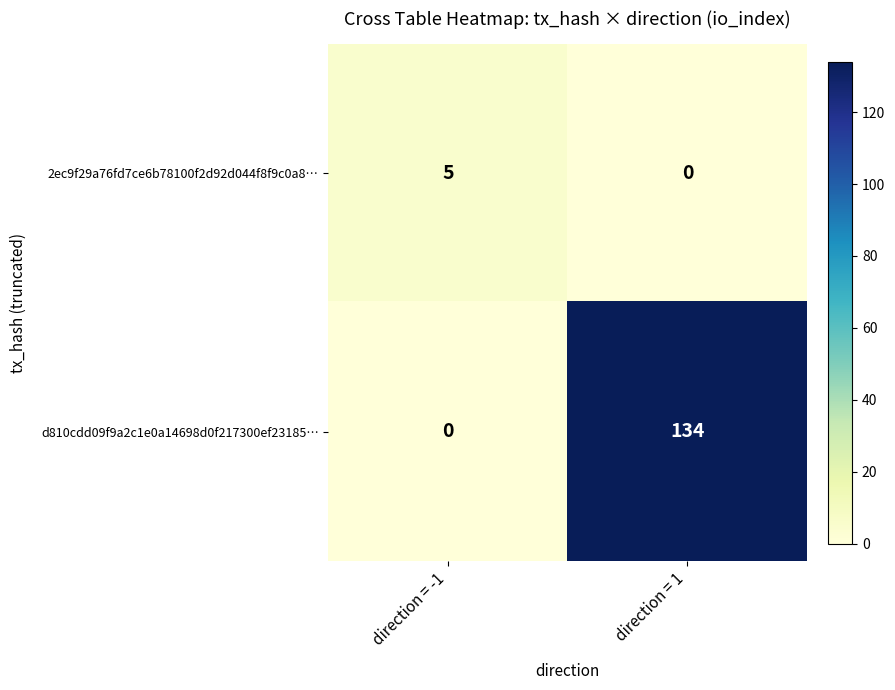

What is the difference between the maximum and minimum values in the d810cdd09f9a2c1e0a14698d0f217300ef23185… series?

134